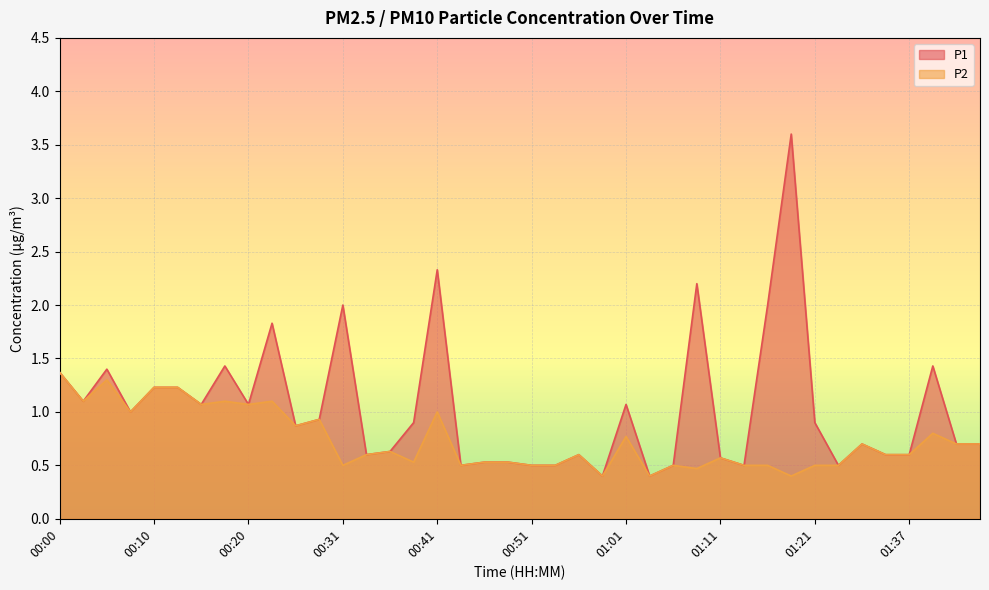

At how many categories does at least one series exceed 2?

3